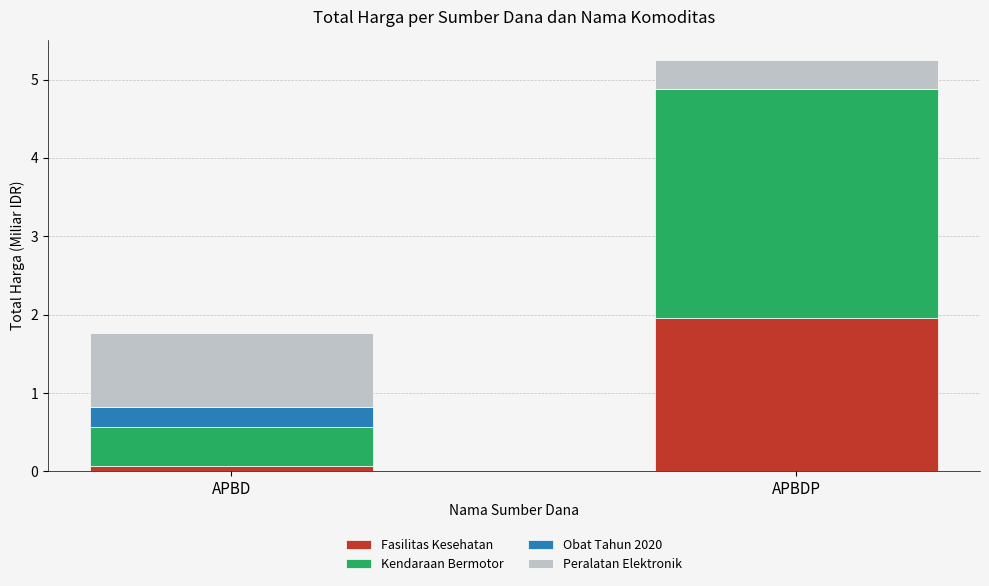

Is it true that Fasilitas Kesehatan equals 3.2 at APBDP?

False